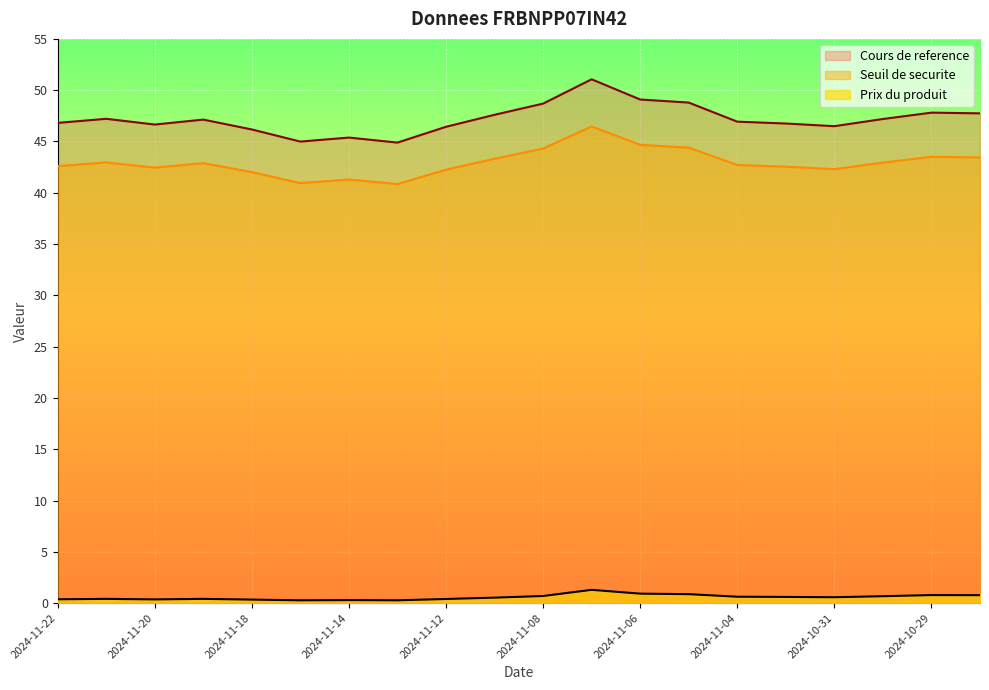

The Seuil de securite series shows 62.1 at 2024-11-05. True or false?

False